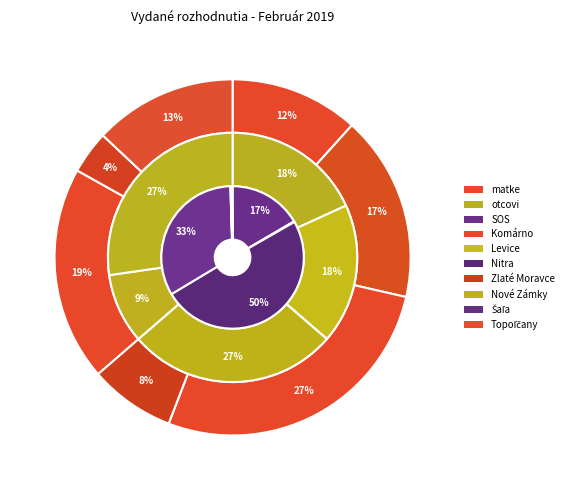

The Komárno slice represents 12% of the pie. True or false?

True